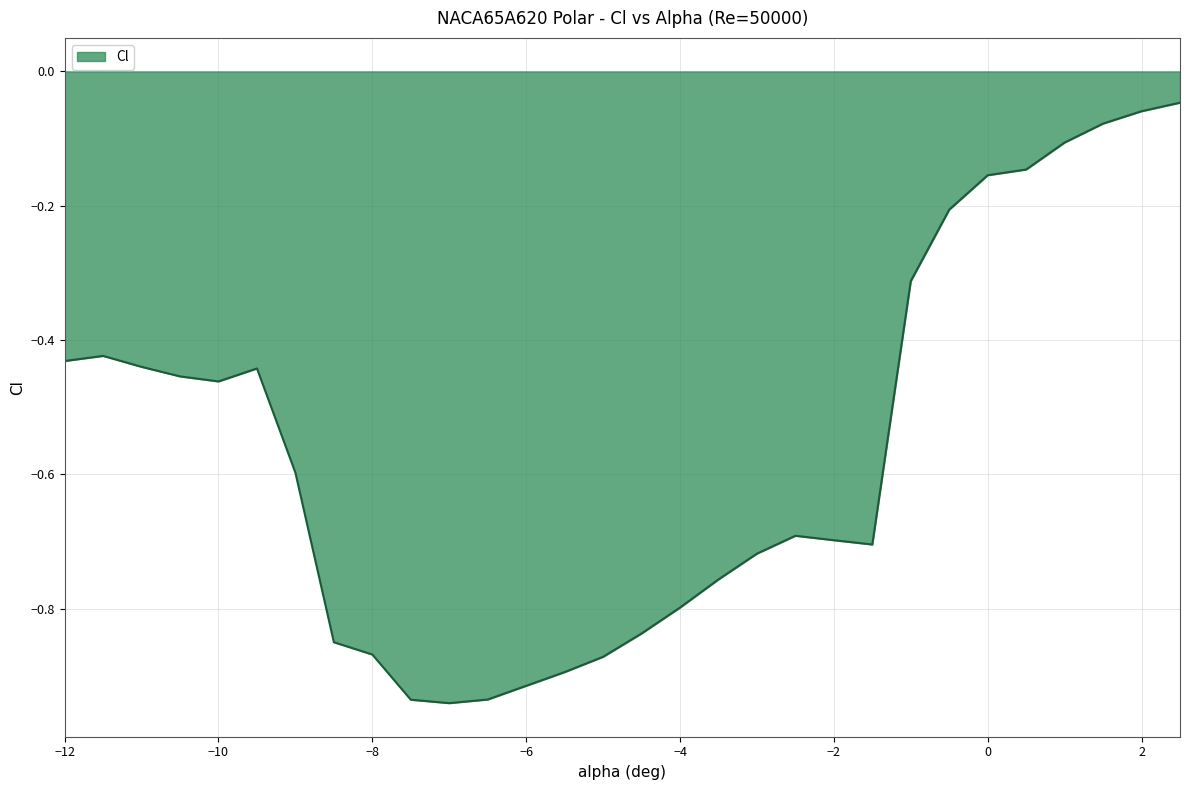

Rank the categories by value from lowest to highest.

-7, -7.5, -6.5, -6, -5.5, -5, -8, -8.5, -4.5, -4, -3.5, -3, -1.5, -2, -2.5, -9, -10, -10.5, -9.5, -11, -12, -11.5, -1, -0.5, 0, 0.5, 1, 1.5, 2, 2.5